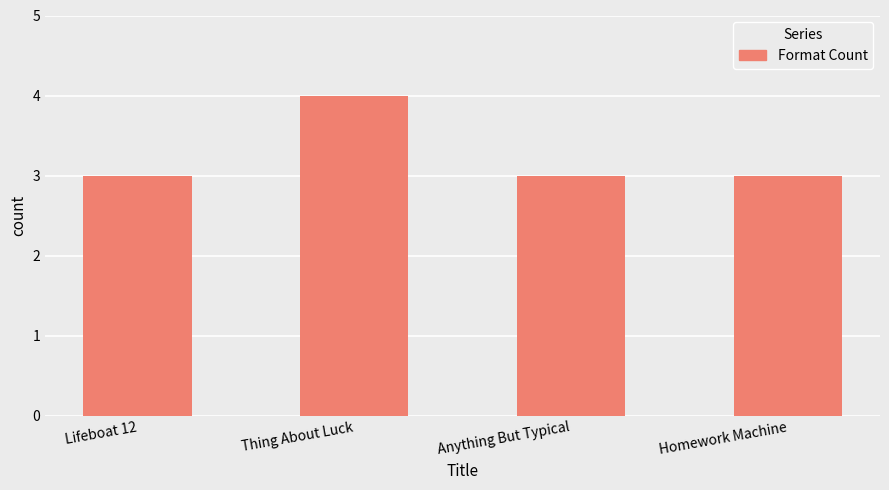

What is the ratio of the value at Homework Machine to the value at Lifeboat 12?

1.0